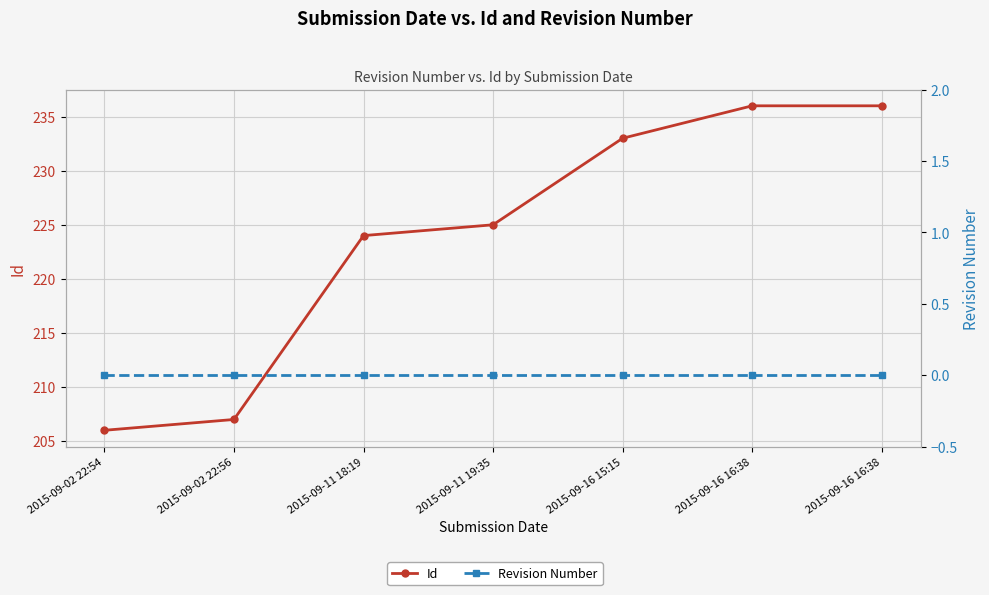

Which series has the largest total across all categories?

Id